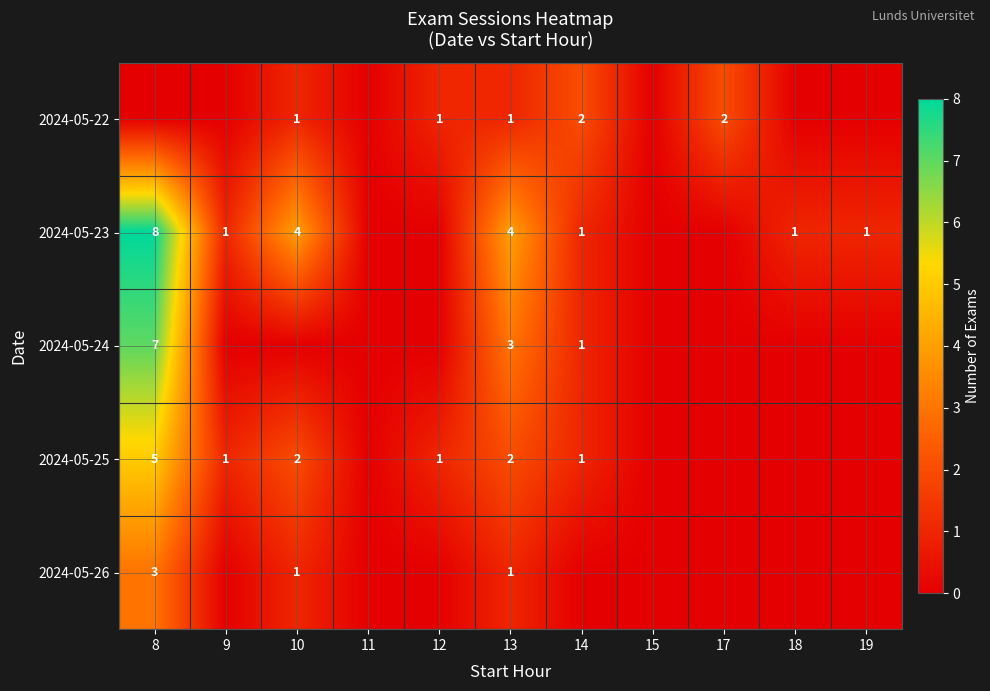

At which category does the chart reach its peak across all series?

8